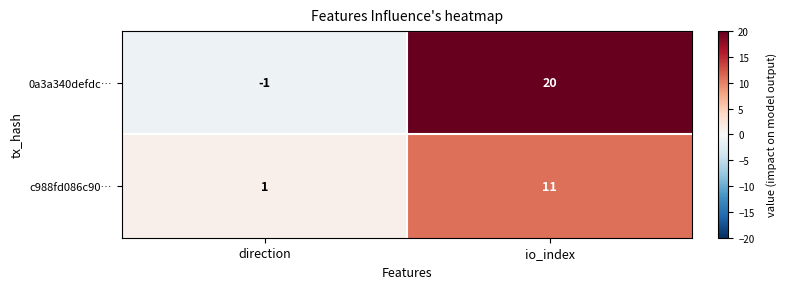

Reading left to right, list all the values displayed in this chart.

0a3a340defdc…: direction=-1	io_index=20
c988fd086c90…: direction=1	io_index=11